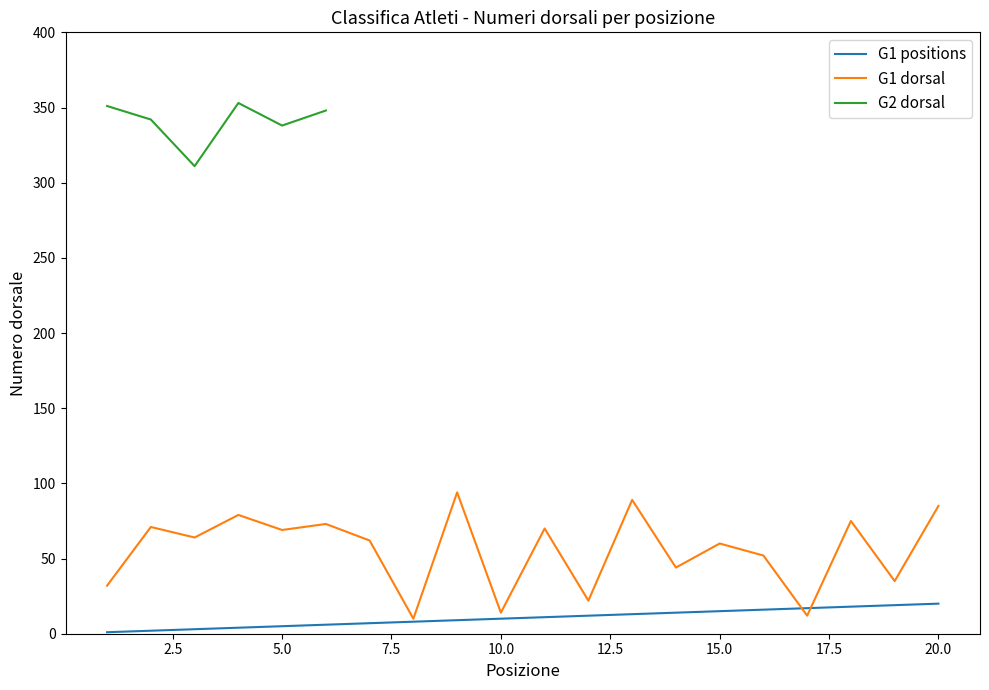

In G1 dorsal, how many points are higher than both neighbors (excluding endpoints)?

8